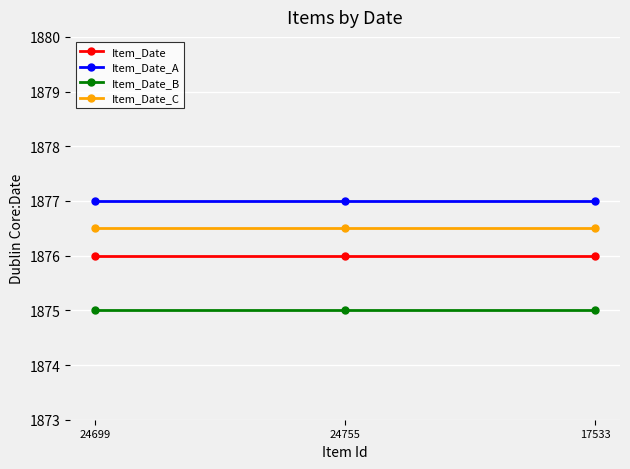

What is the approximate value of Item_Date_A at 24755?

1877.0